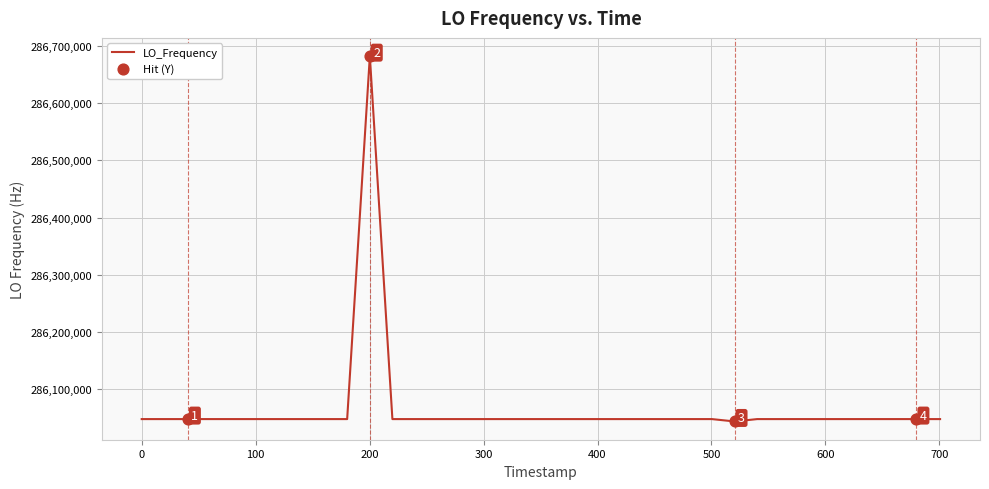

What is the smallest value displayed?

286042853.7